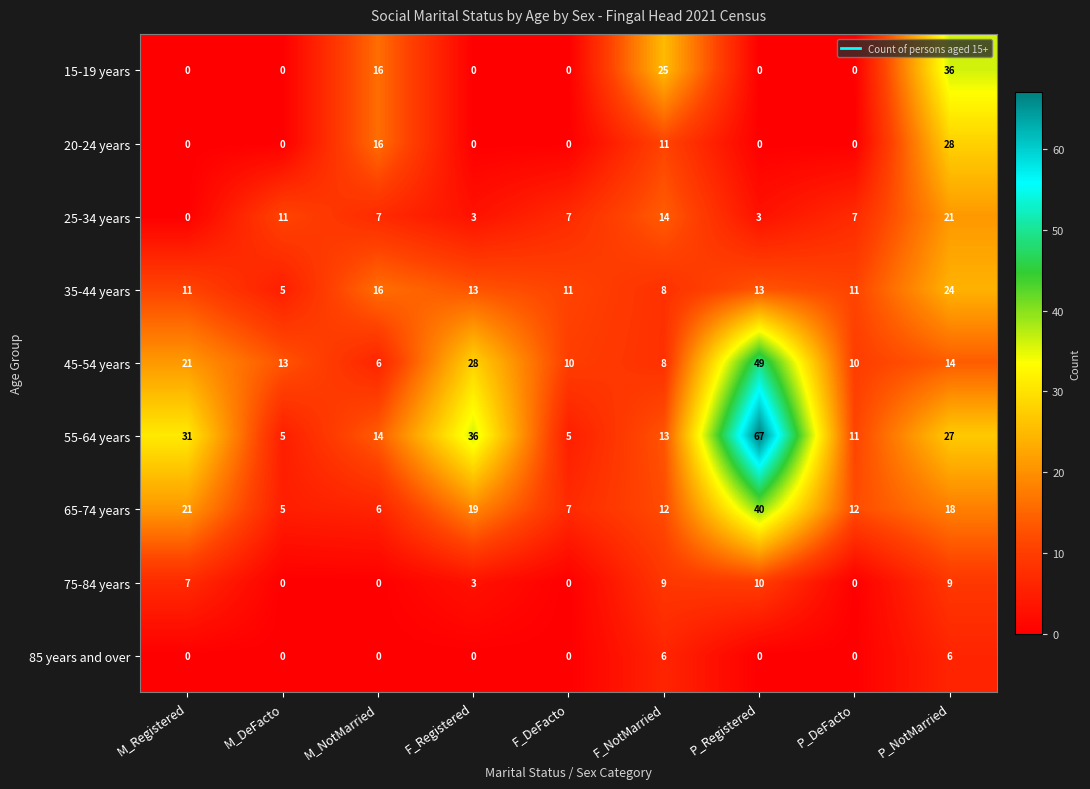

Rank the series by their maximum value, from highest to lowest.

55-64 years, 45-54 years, 65-74 years, 15-19 years, 20-24 years, 35-44 years, 25-34 years, 75-84 years, 85 years and over